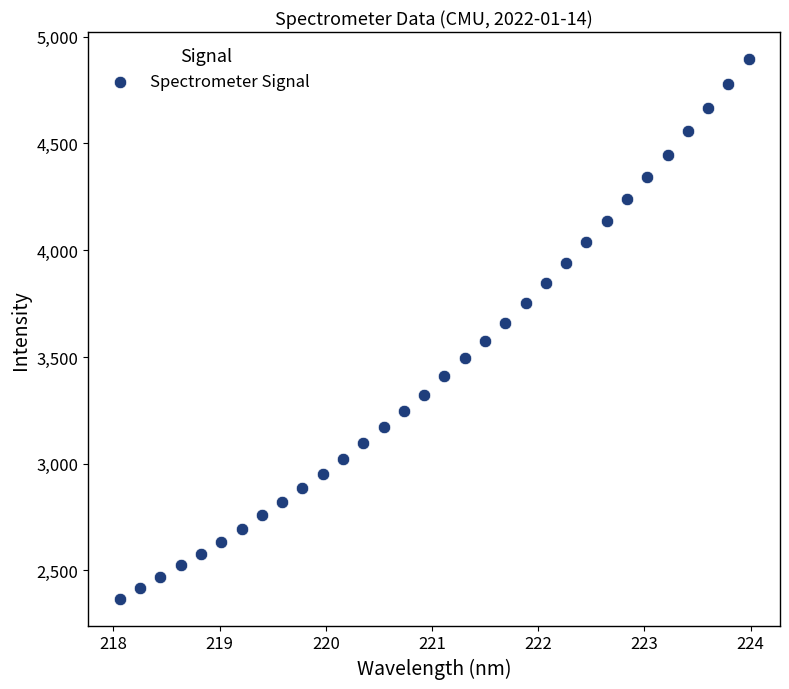

What is the range of Y values (max minus min)?

2527.4